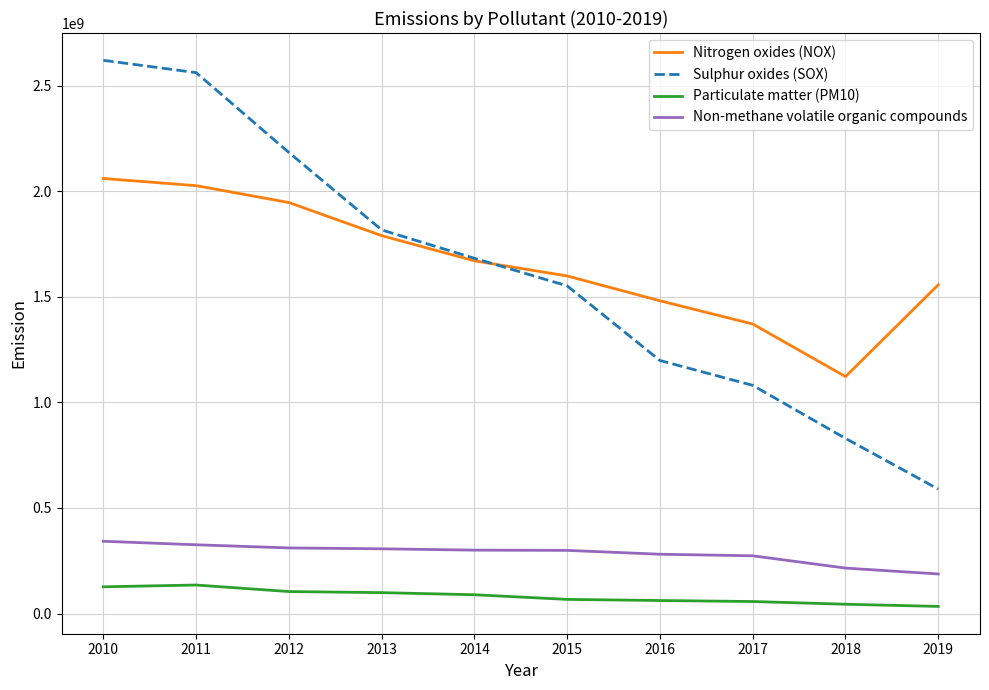

What is the total value across all series at 2015?

3516485700